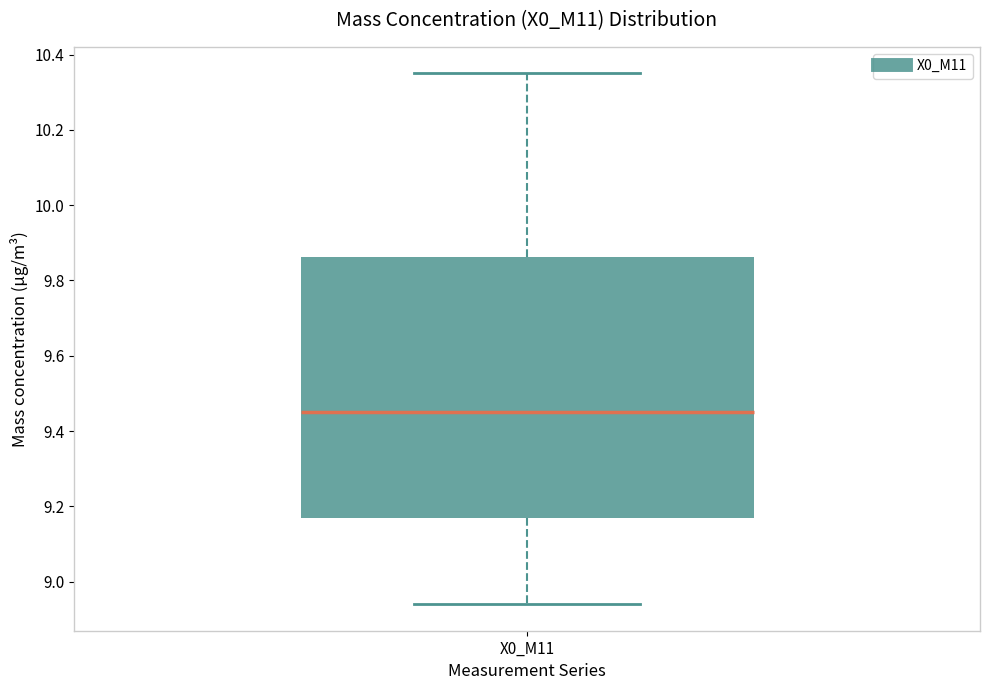

Where does the median line of the box for X0_M11 sit on the y-axis? The values are not printed on the chart, so give them approximately, as read against the axis.

9.46